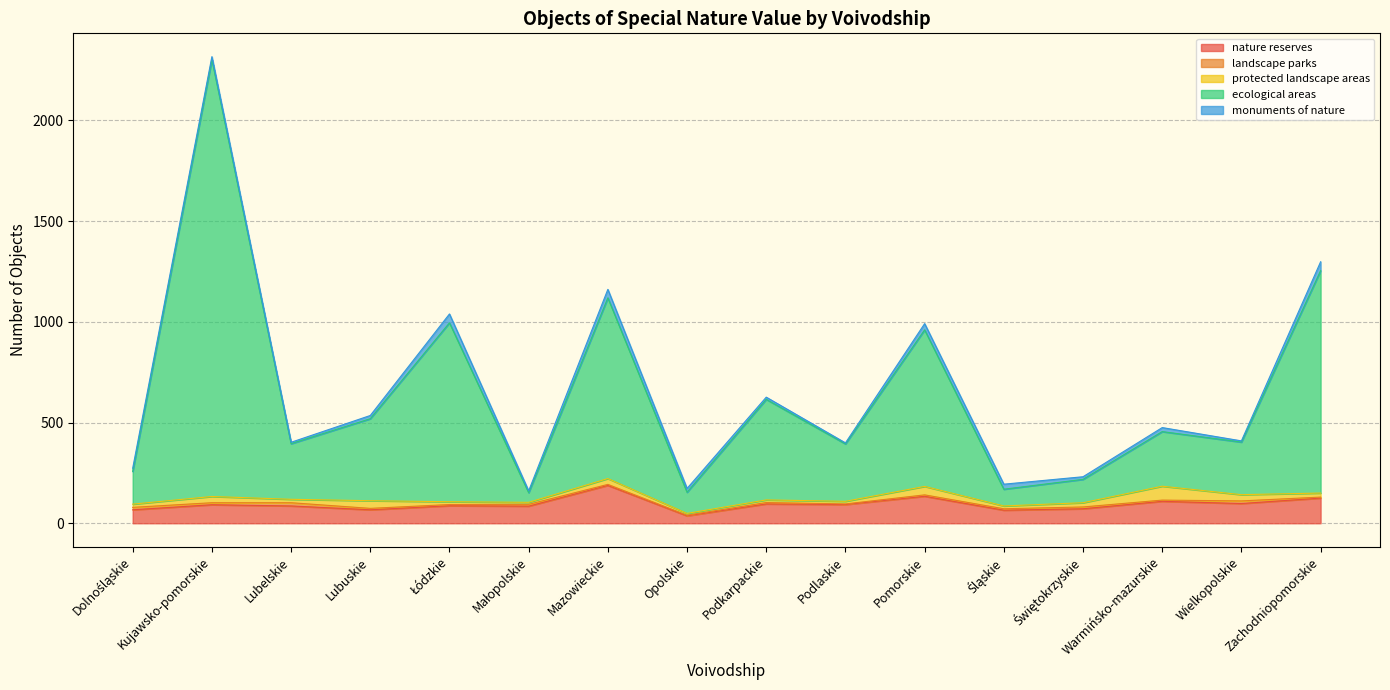

Rank the series by their maximum value, from lowest to highest.

landscape parks, monuments of nature, protected landscape areas, nature reserves, ecological areas